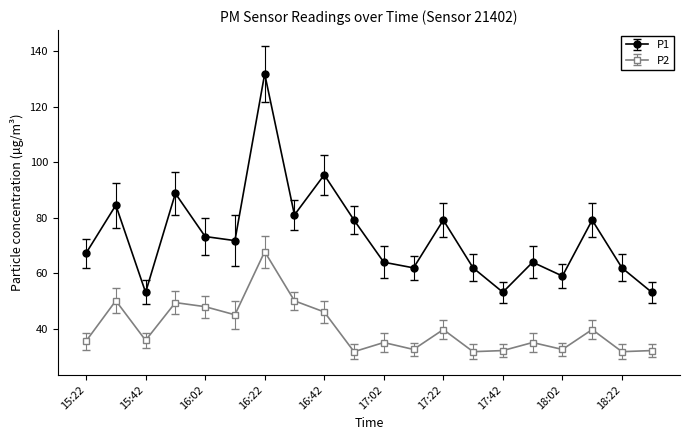

Which series has the largest range (max minus min)?

P1